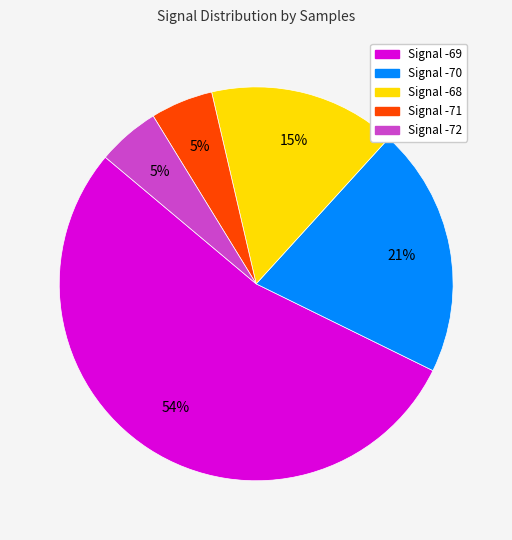

To the nearest percent, what is the difference between the largest and smallest slice percentages?

49%